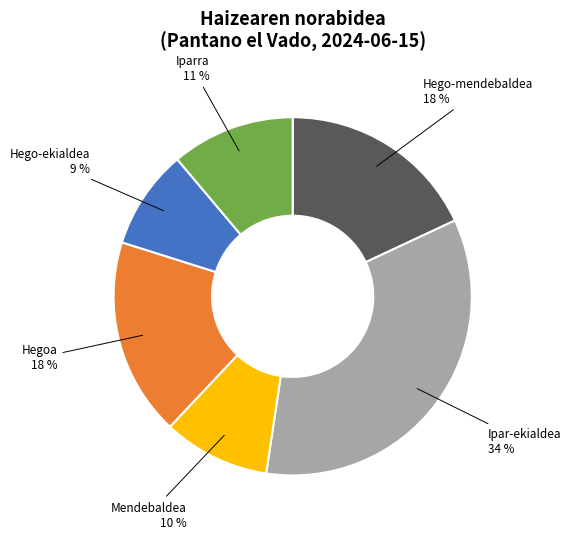

How many segments does this pie chart have?

6